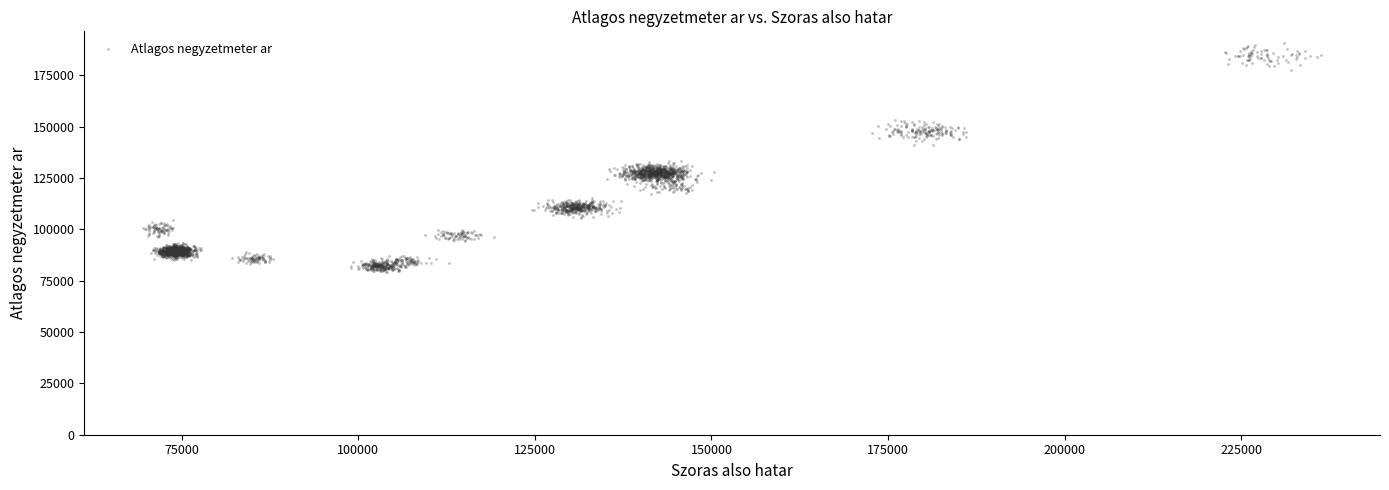

What is the range of Y values (max minus min)?

111573.1